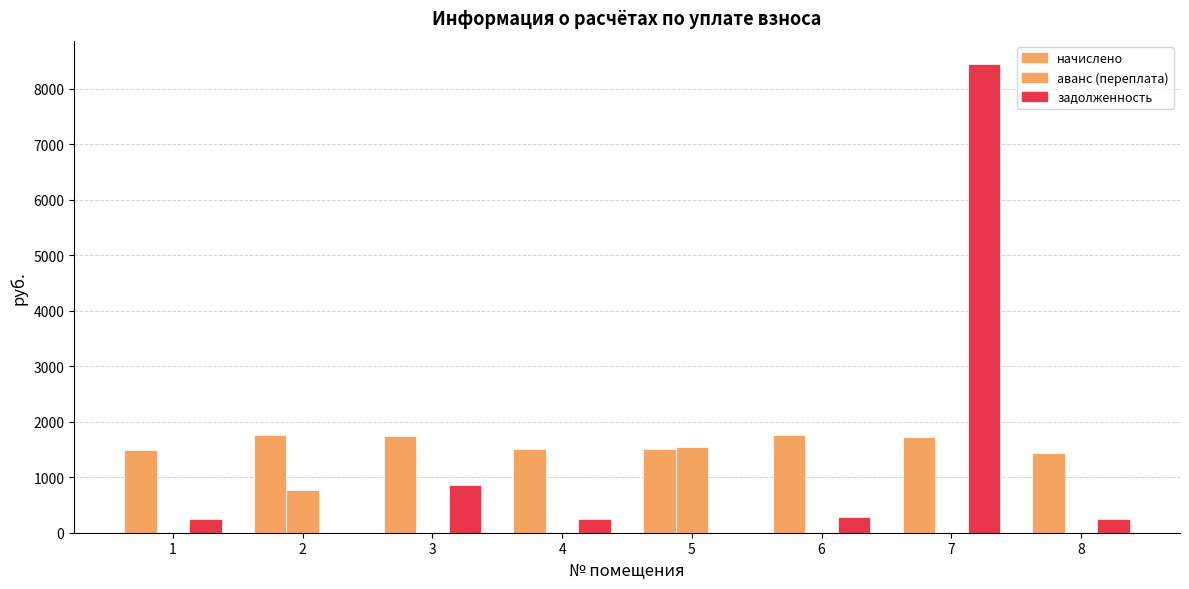

What is the difference between the highest and lowest values at 4?

1506.1